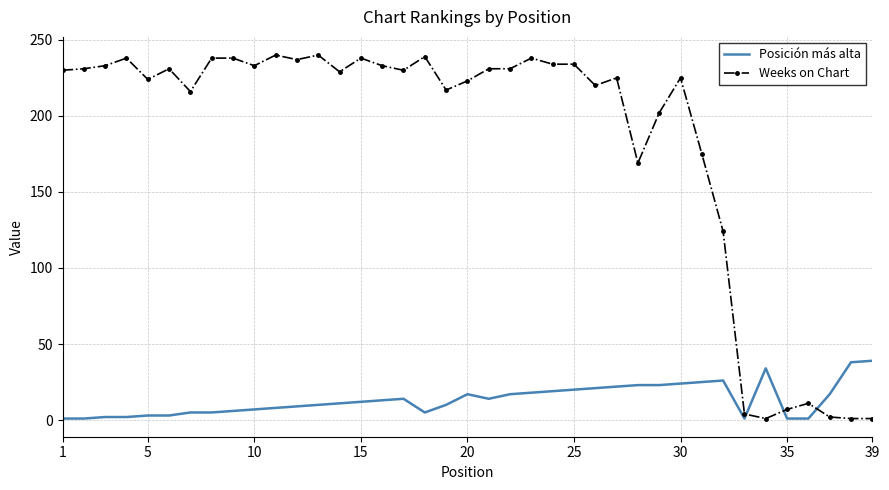

List the series in order of their overall mean, lowest first.

Posición más alta, Weeks on Chart